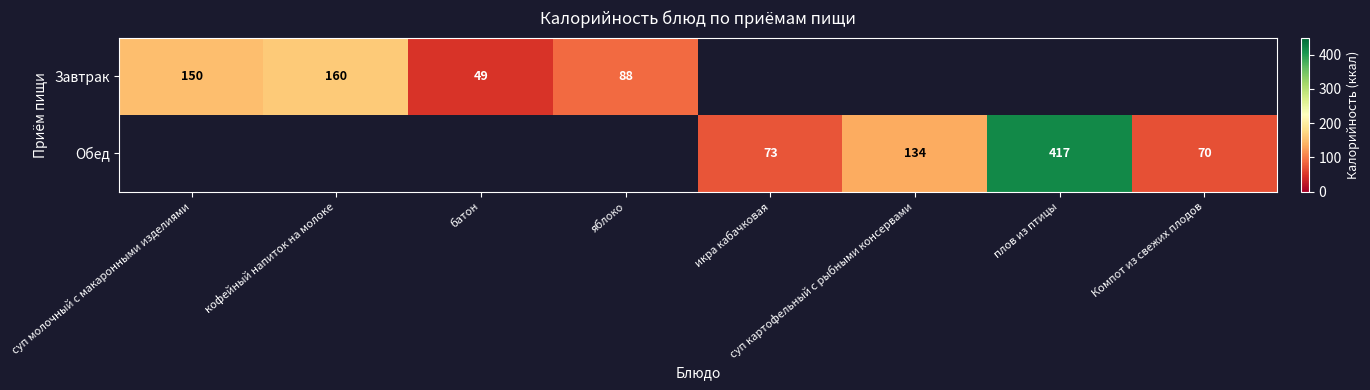

True or false: Обед has a value of 73 at икра кабачковая.

True